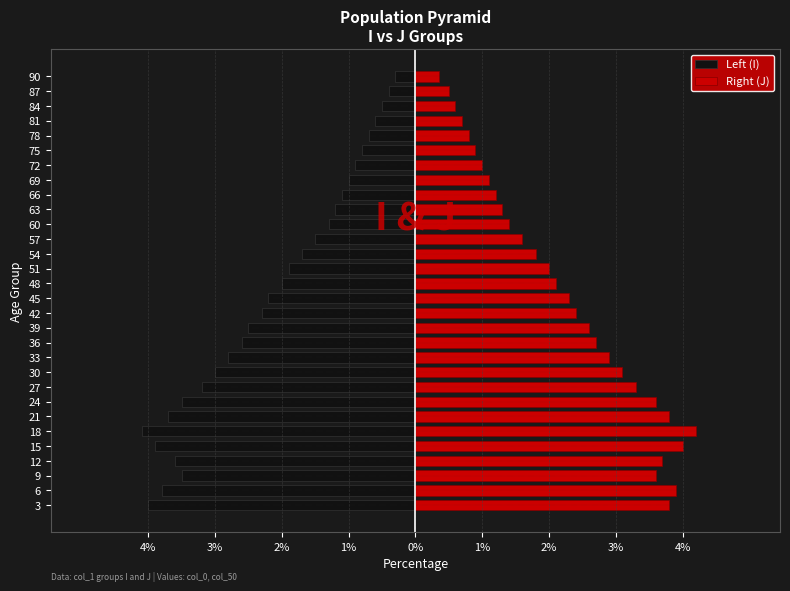

Are the bars grouped side by side (vs. stacked)?

Yes